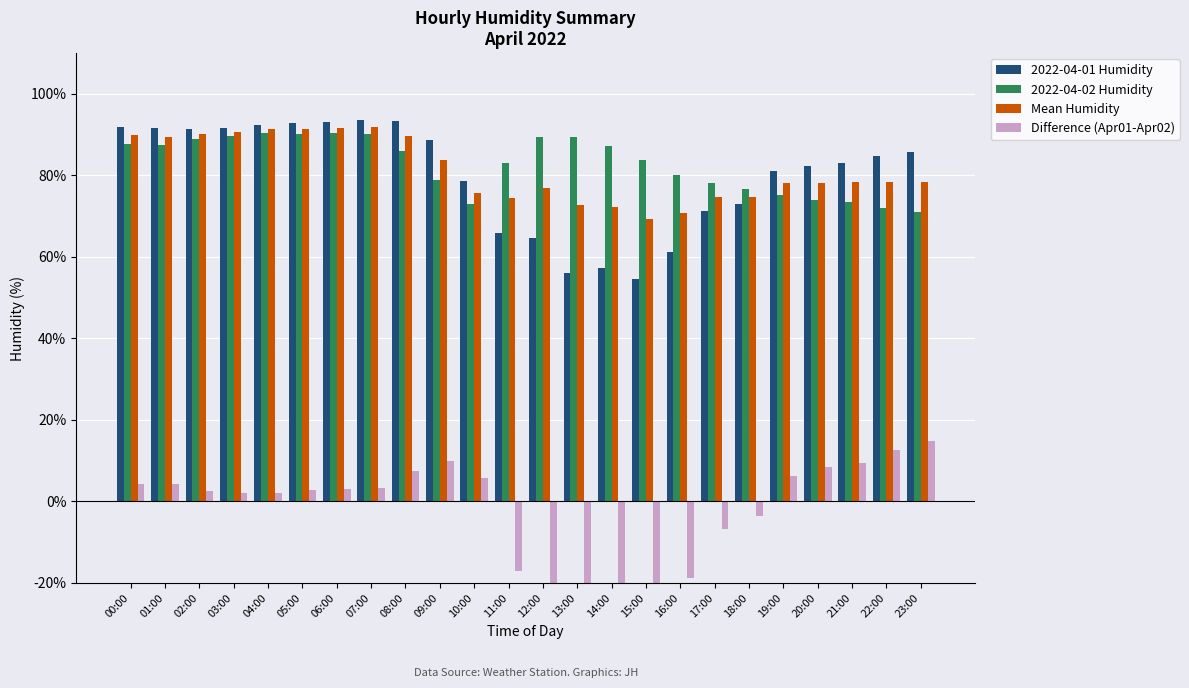

Reading right to left, what are all the values shown in this chart?

2022-04-01 Humidity: 85.7	84.6	82.9	82.3	81.1	72.8	71.2	61.2	54.4	57.1	55.9	64.5	65.8	78.5	88.5	93.3	93.4	93.1	92.8	92.4	91.6	91.4	91.5	91.8
2022-04-02 Humidity: 71.0	72.0	73.5	74.0	75.0	76.5	78.0	80.0	83.8	87.1	89.4	89.3	83.0	72.8	78.7	86.0	90.1	90.2	90.0	90.4	89.6	88.8	87.4	87.7
Mean Humidity: 78.3	78.3	78.2	78.2	78.0	74.7	74.6	70.6	69.1	72.1	72.7	76.9	74.4	75.7	83.6	89.7	91.8	91.7	91.4	91.4	90.6	90.1	89.5	89.8
Difference (Apr01-Apr02): 14.7	12.6	9.4	8.3	6.1	-3.7	-6.8	-18.8	-29.4	-30.0	-33.5	-24.8	-17.2	5.7	9.8	7.3	3.3	2.9	2.8	2.0	2.0	2.6	4.1	4.1